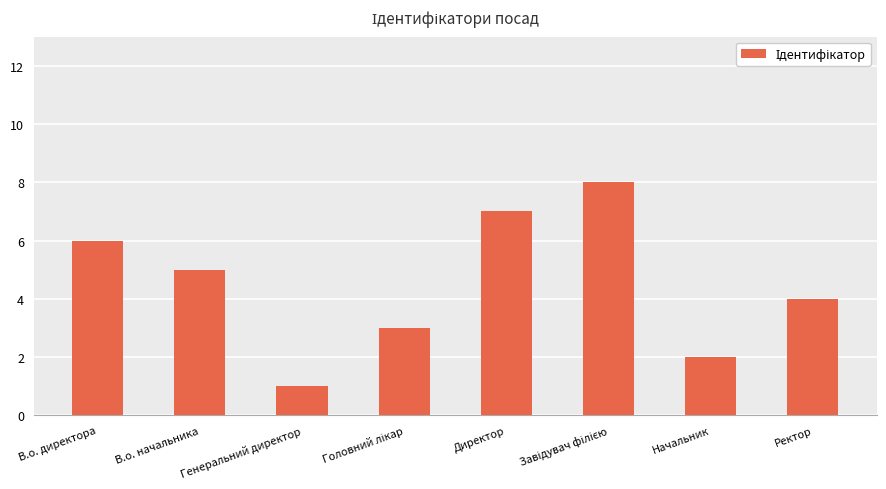

What is the greatest value displayed?

8